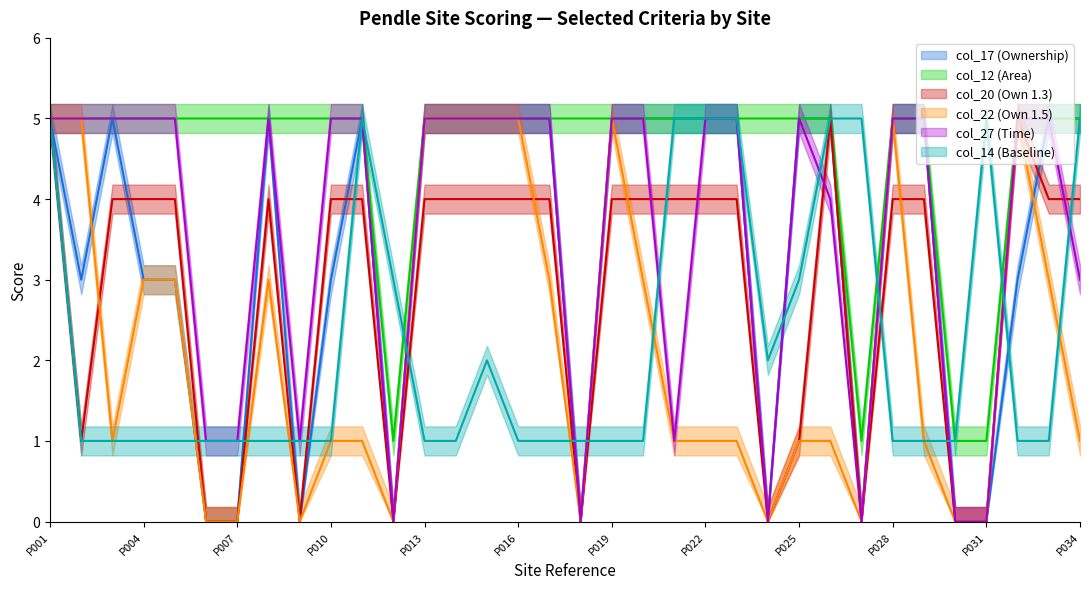

Rank the series by their maximum value, from lowest to highest.

col_17, col_12, col_20, col_22, col_27, col_14